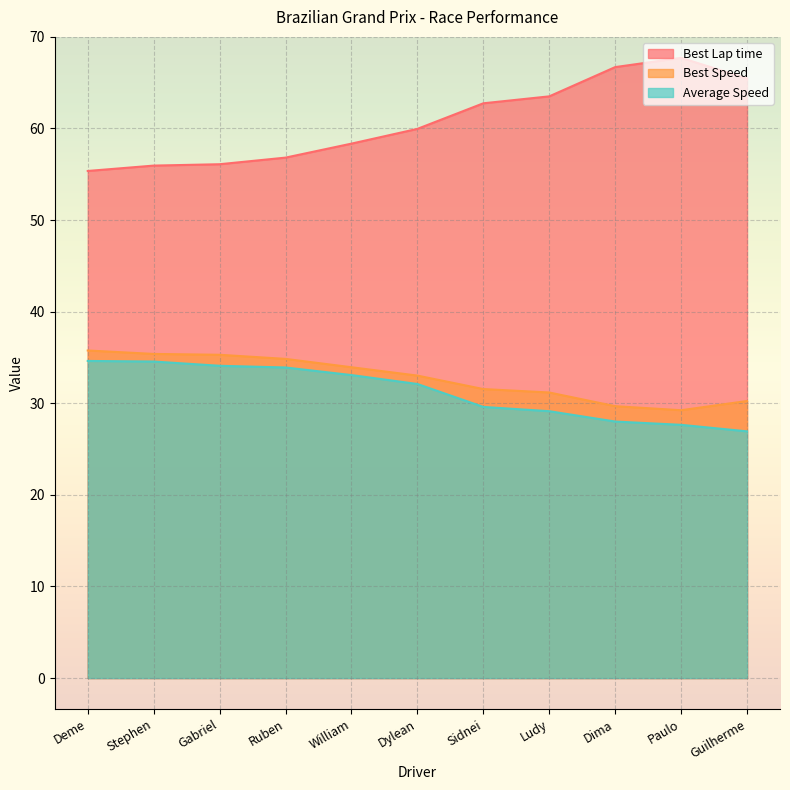

How many lines are shown in the chart?

3